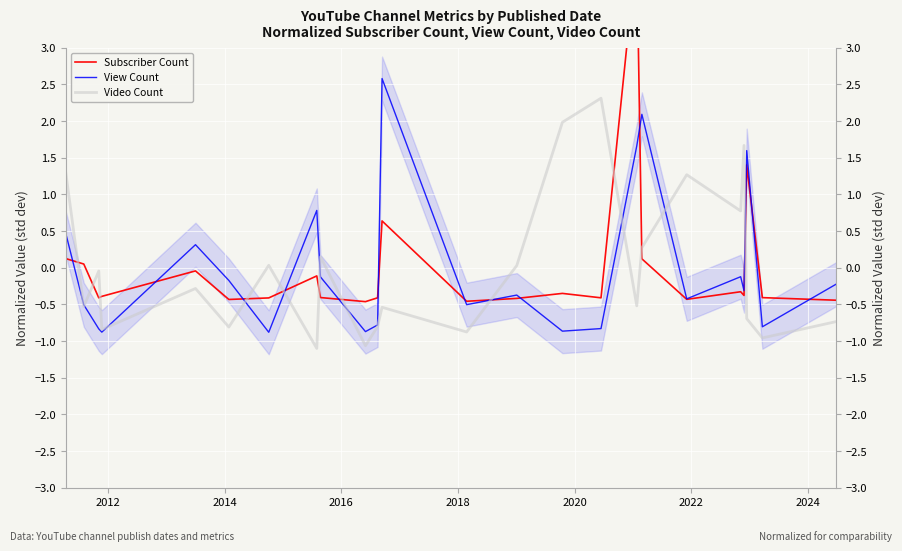

What are all the series names shown in the legend?

Subscriber Count, View Count, Video Count